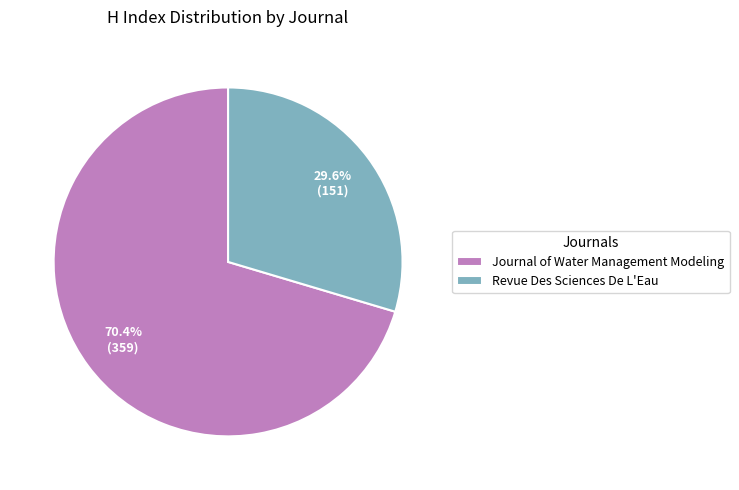

Count the number of slices in the pie.

2